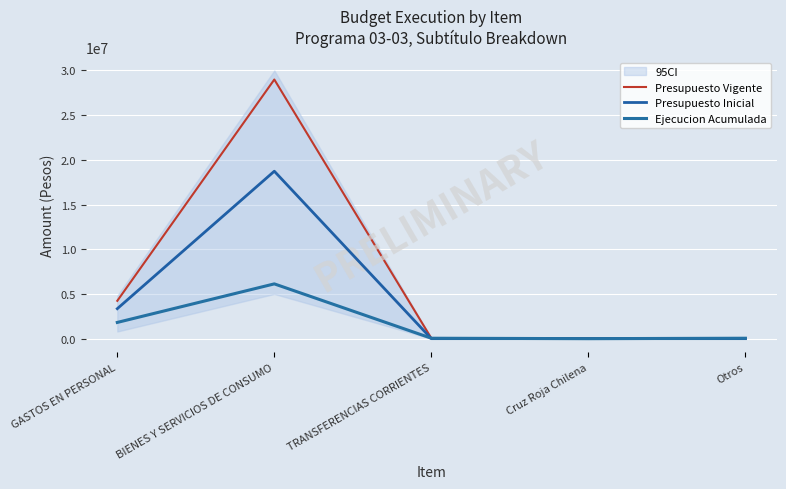

What is the difference between the second highest and second lowest values in the Ejecucion Acumulada series?

1766802